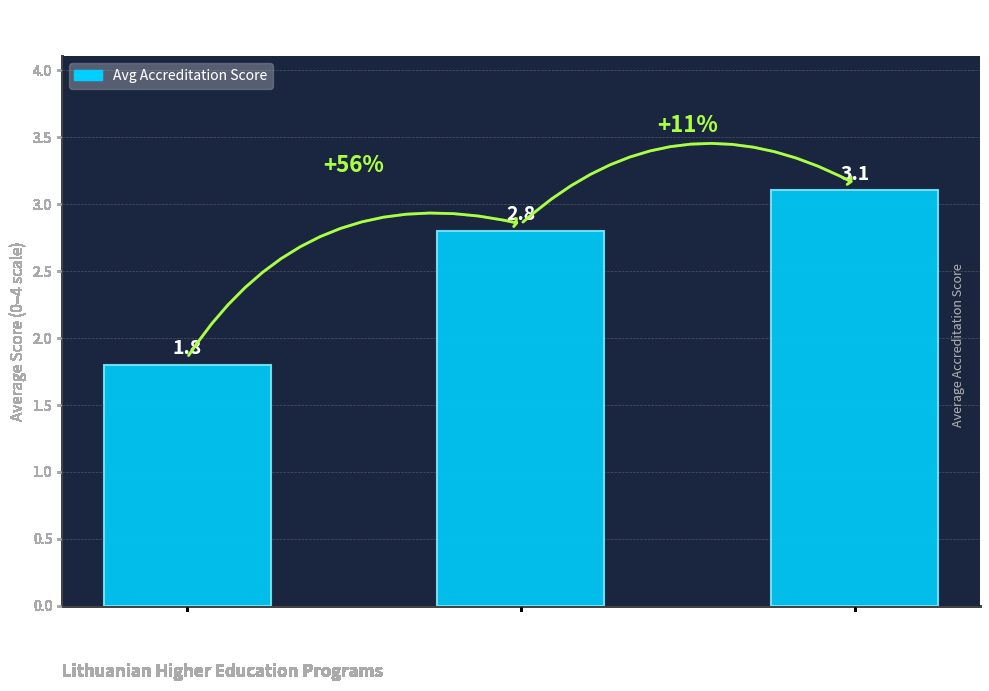

How many data points does each series have?

3